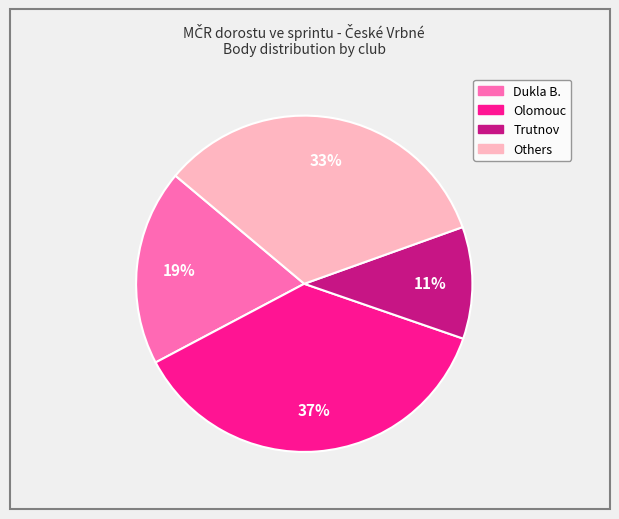

Which slice is the largest?

Olomouc